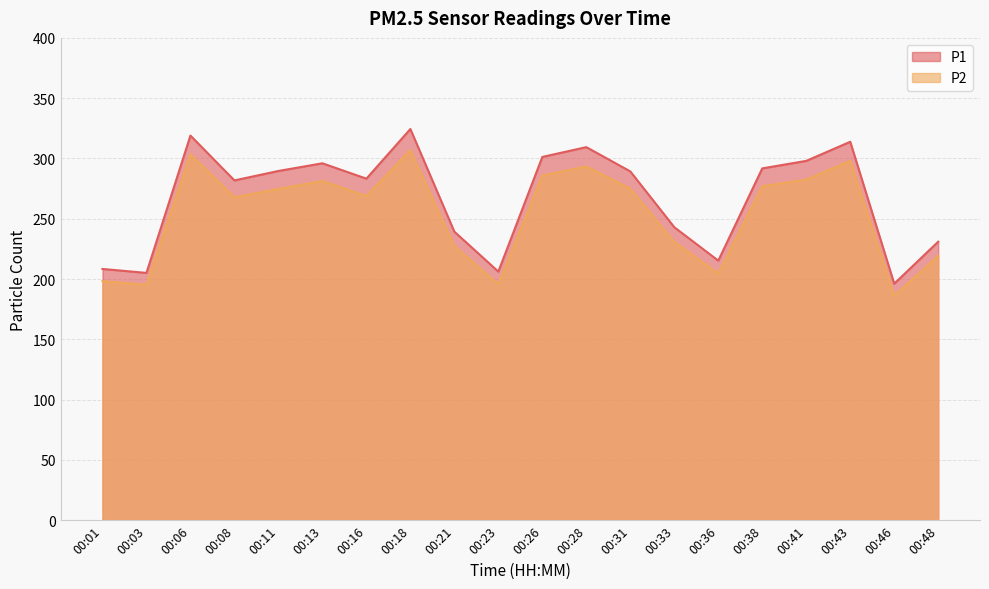

The value of P2 at 00:48 is 219.2. True or false?

True